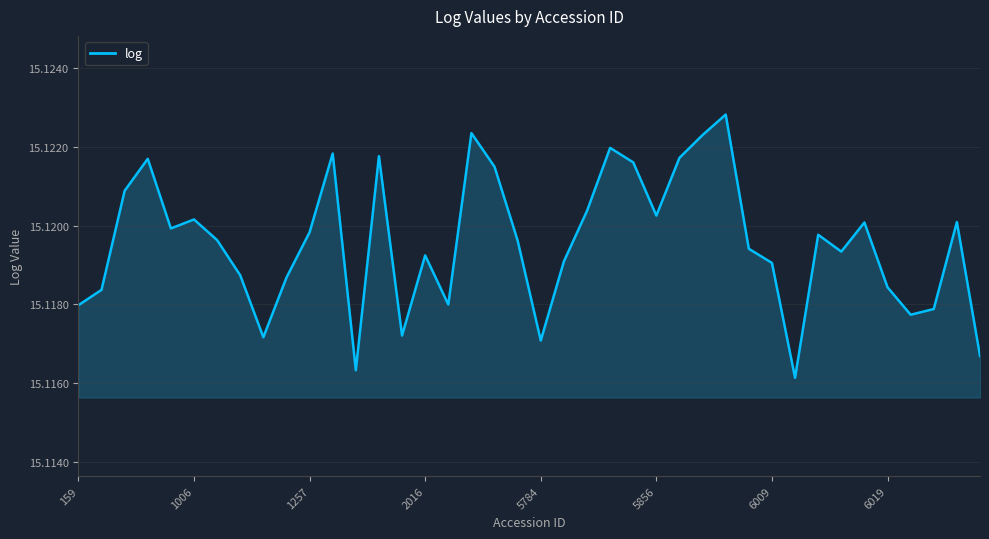

What is the minimum value shown in the chart?

15.1